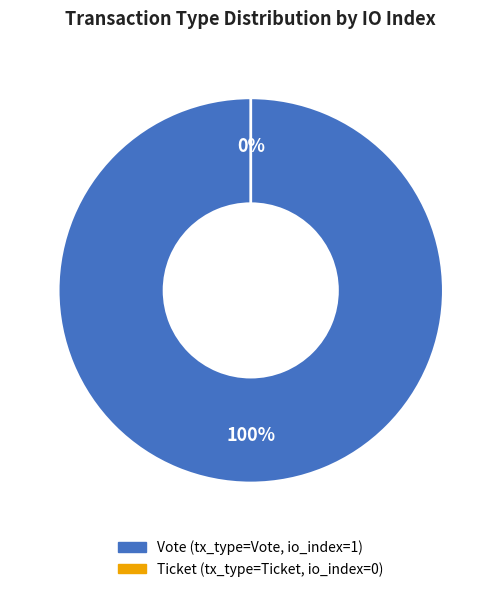

Combined, what portion of the pie is Vote (io_index=1) and Ticket (io_index=0)?

100.0%